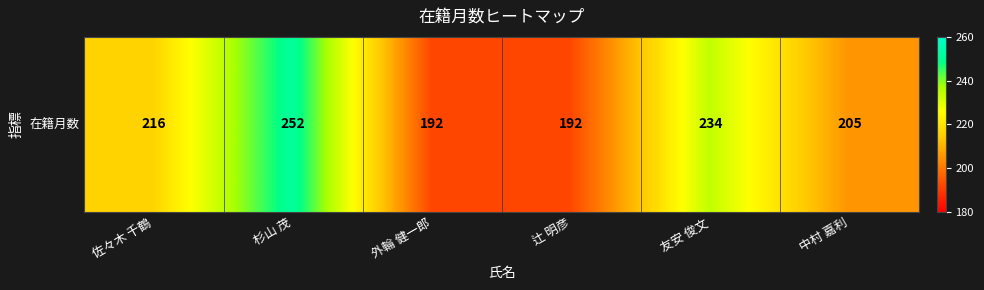

What is the ratio of the value at 友安 俊文 to the value at 中村 嘉利?

1.1